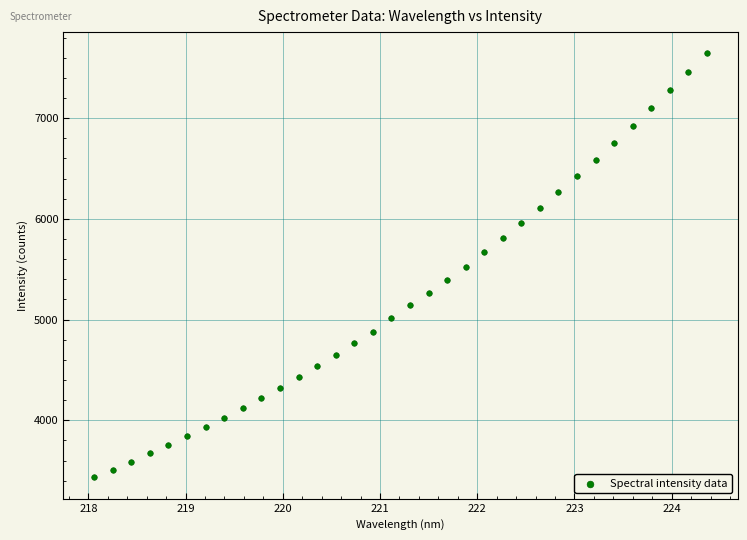

What is the range of X values (max minus min)?

6.3